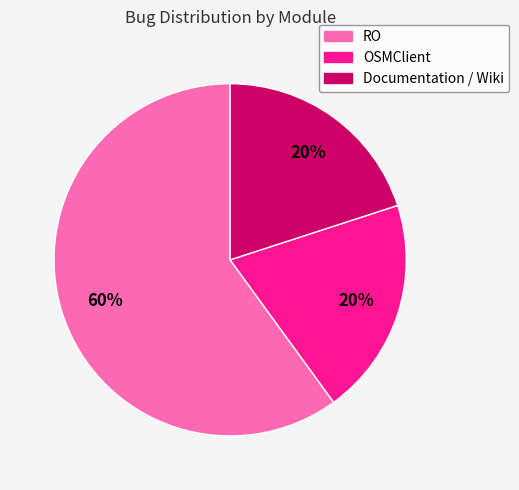

Does any single category account for the majority?

Yes